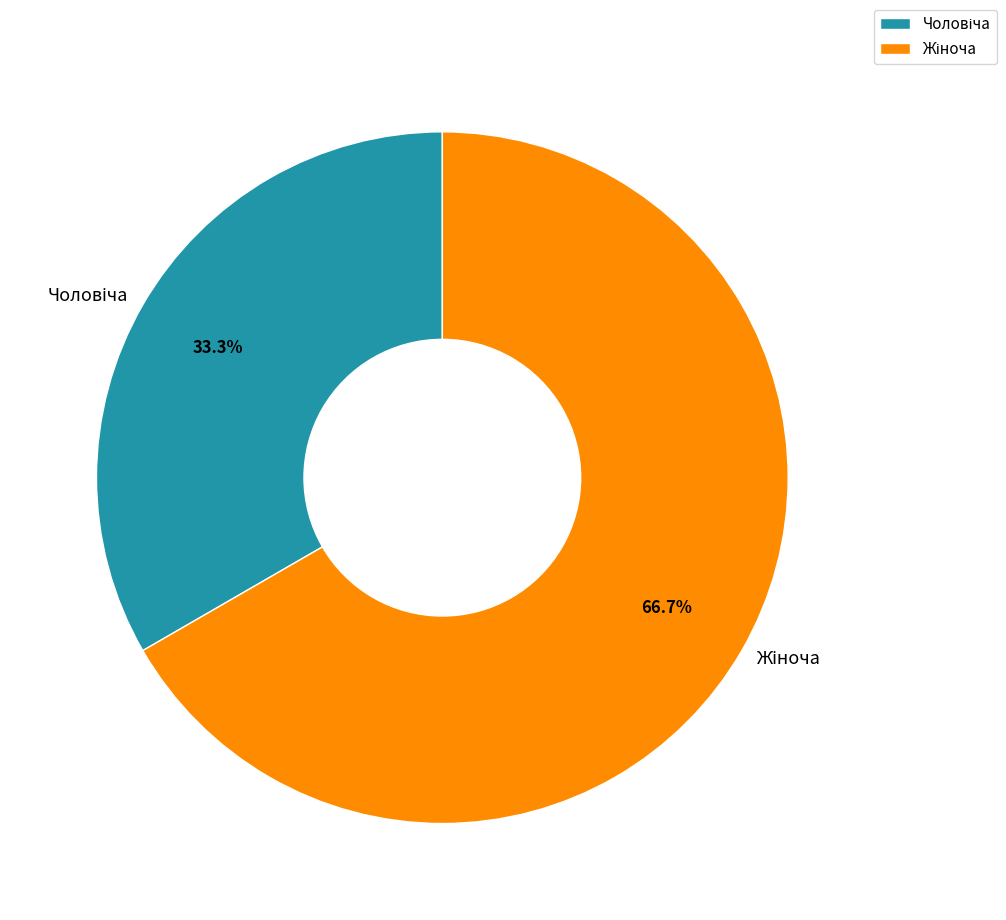

How many segments does this pie chart have?

2